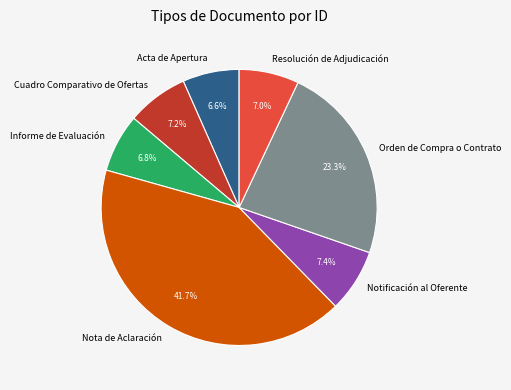

Is the sum of Notificación al Oferente and Resolución de Adjudicación greater than half?

No